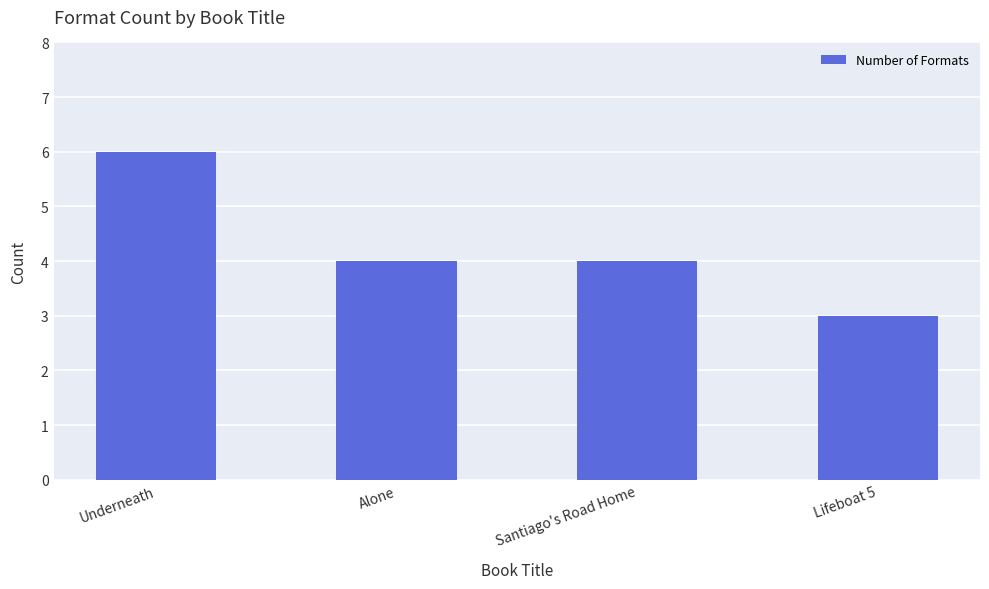

Does the chart contain stacked bars?

No